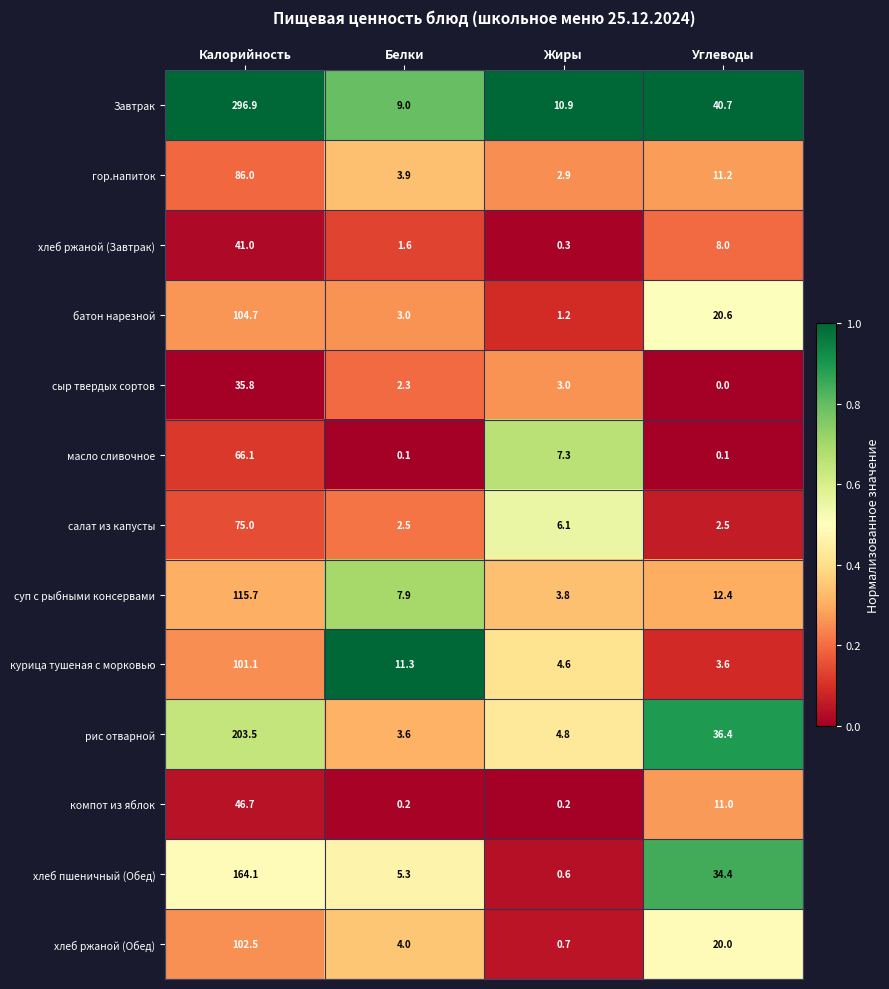

List the labels in order of батон нарезной value, largest first.

Калорийность, Углеводы, Белки, Жиры